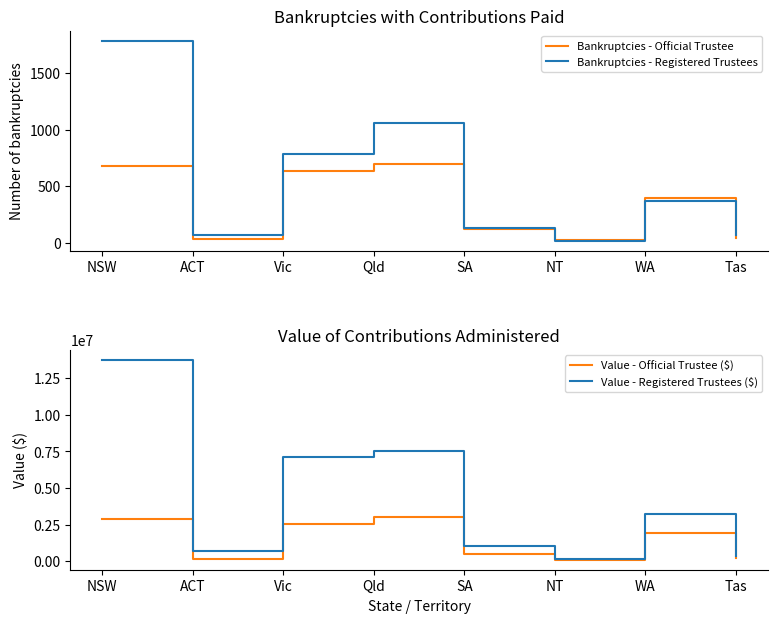

True or false: Value - Registered Trustees ($) has a value of 9944576.3 at Qld.

False